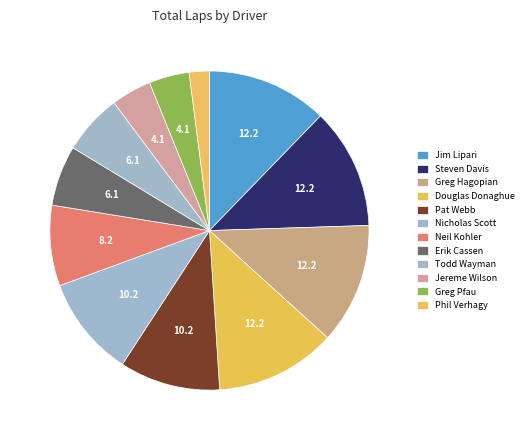

Is Erik Cassen the majority of the pie?

No